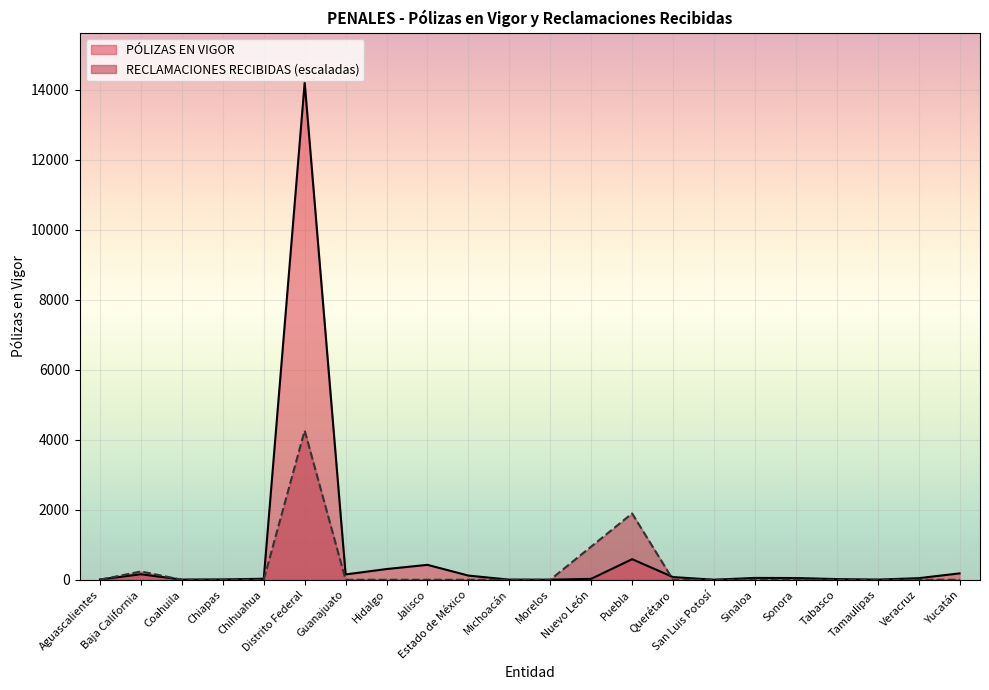

What is the highest value of the PÓLIZAS EN VIGOR series?

14210.0